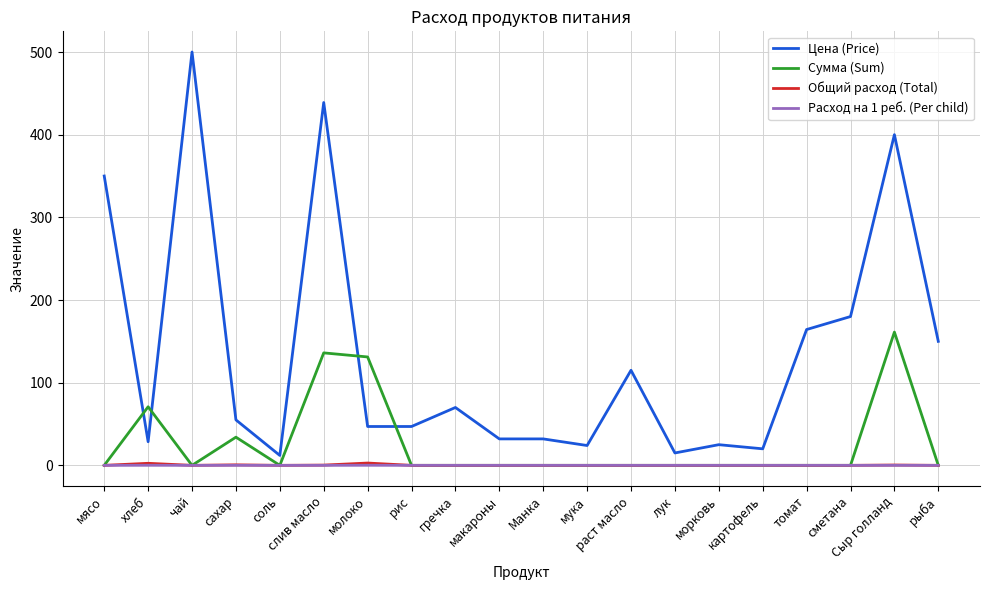

What position from the left is мука?

12